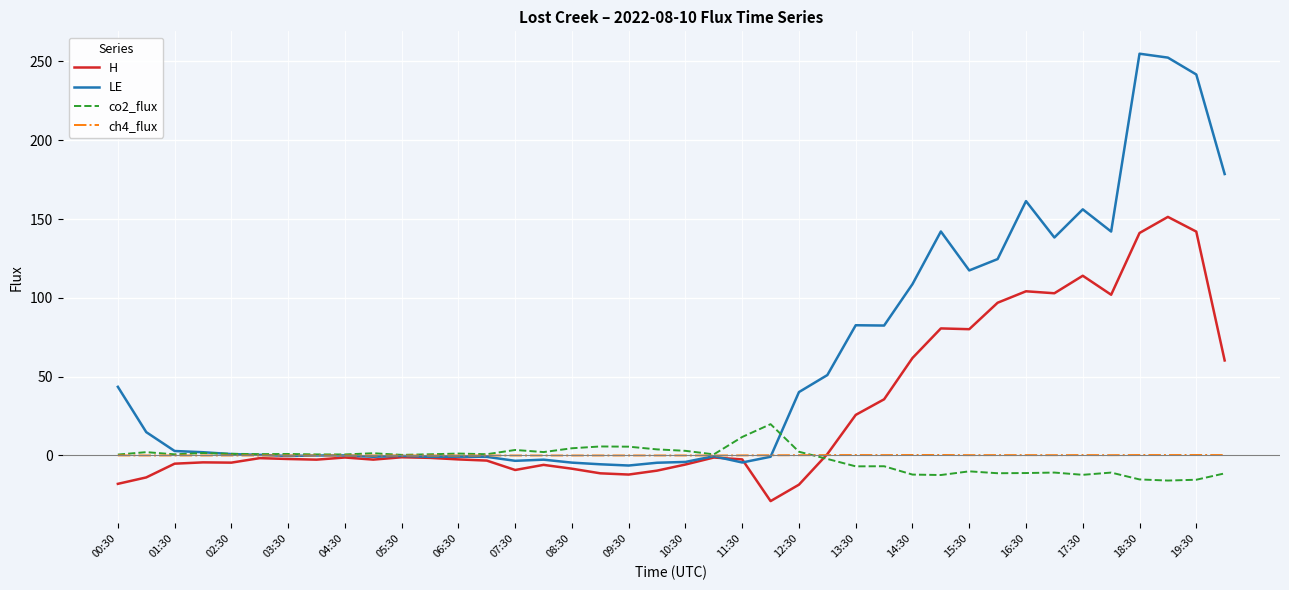

List the series in order of their peak value, highest first.

LE, H, co2_flux, ch4_flux